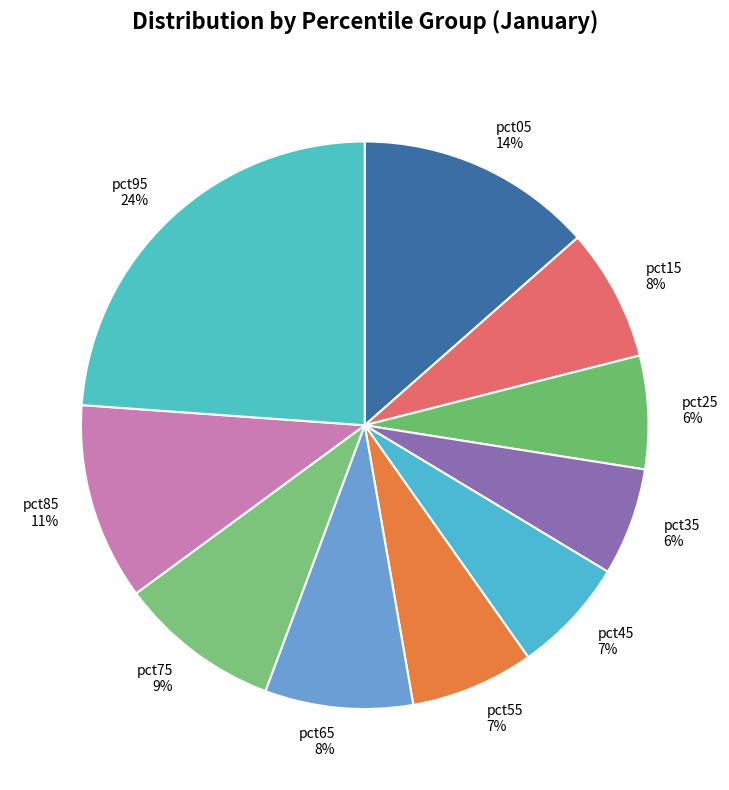

Count the number of slices in the pie.

10